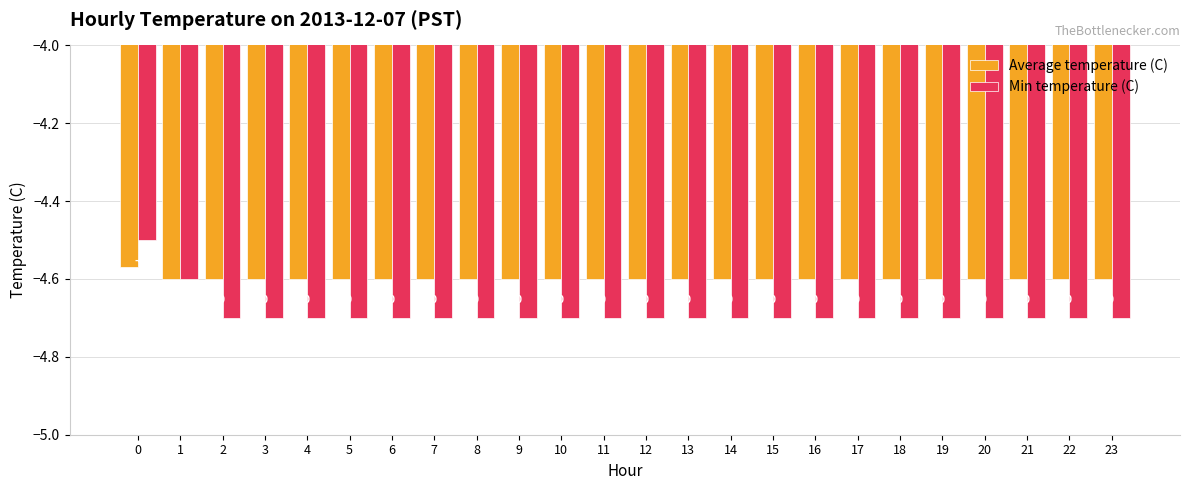

True or false: Min temperature (C) has a value of -2.1 at 23.

False